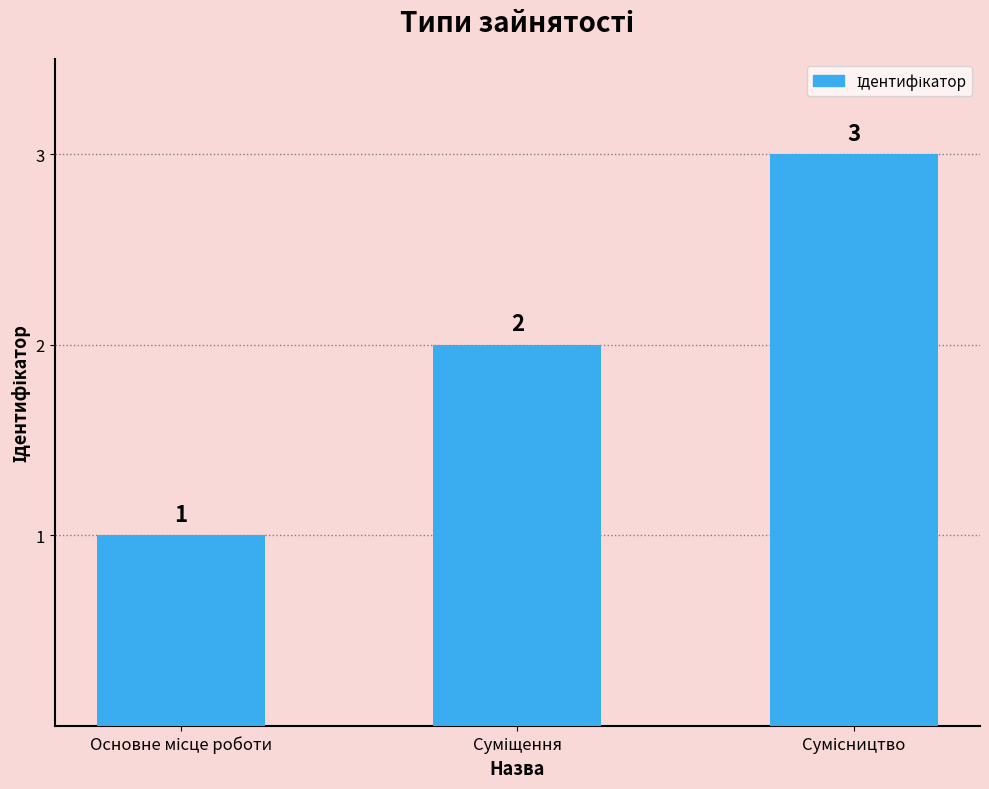

Reading left to right, transcribe all the data shown in this chart.

1	2	3